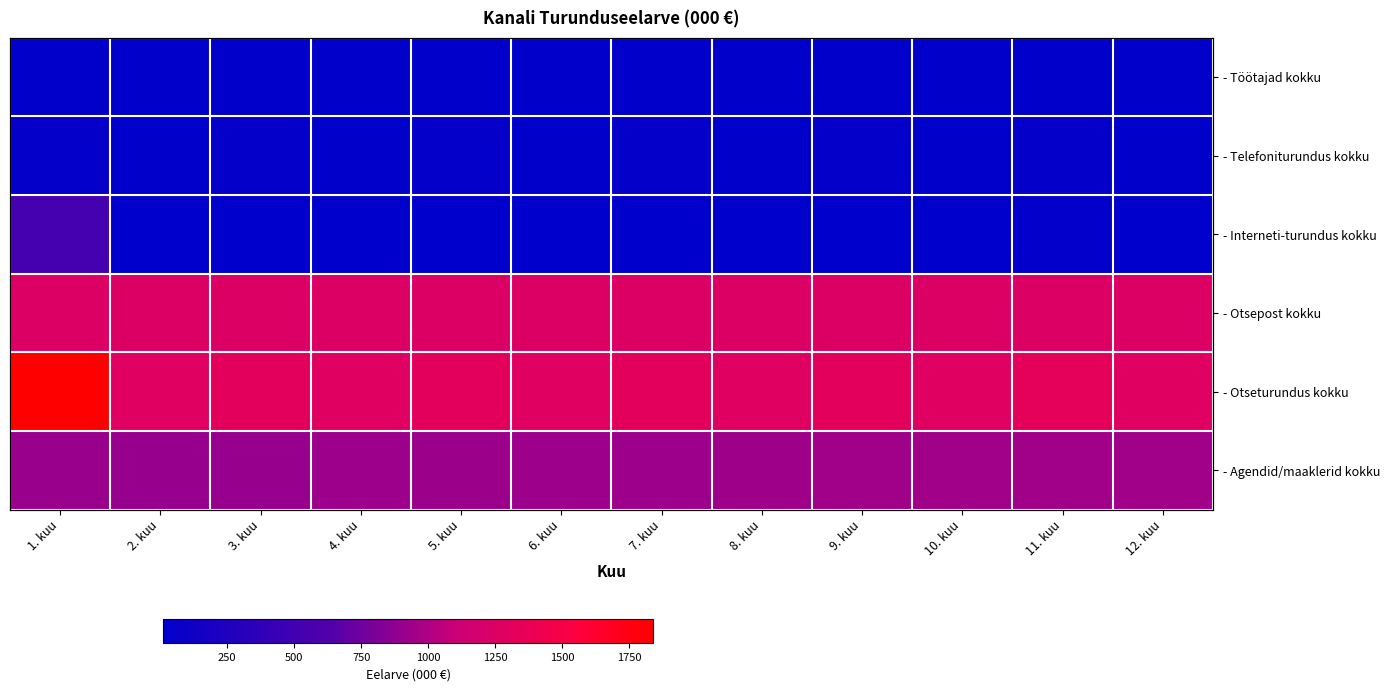

What is the sum of all - Interneti-turundus kokku values?

673.0